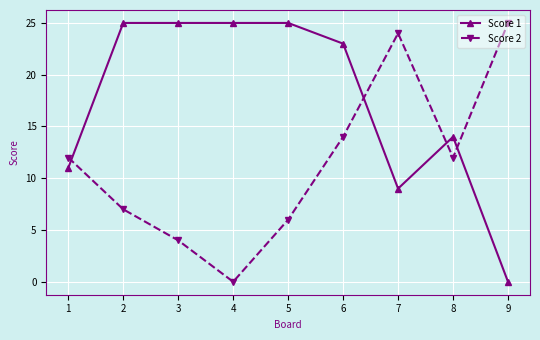

Is this an area chart (filled region under the line)?

No